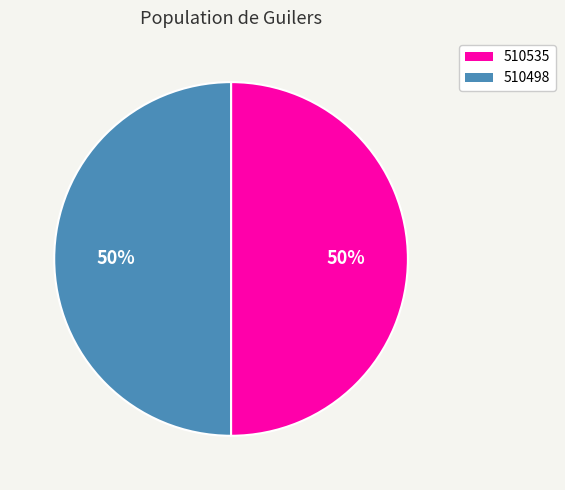

To the nearest percent, what portion does 510535 represent?

50%